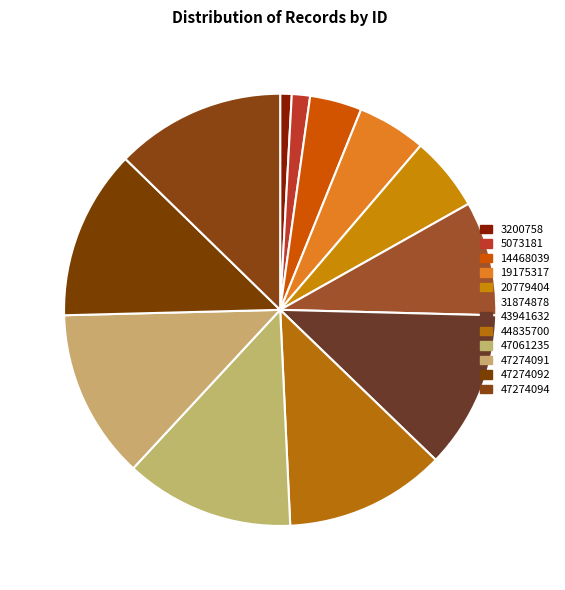

Does 31874878 account for over 50% of the chart?

No